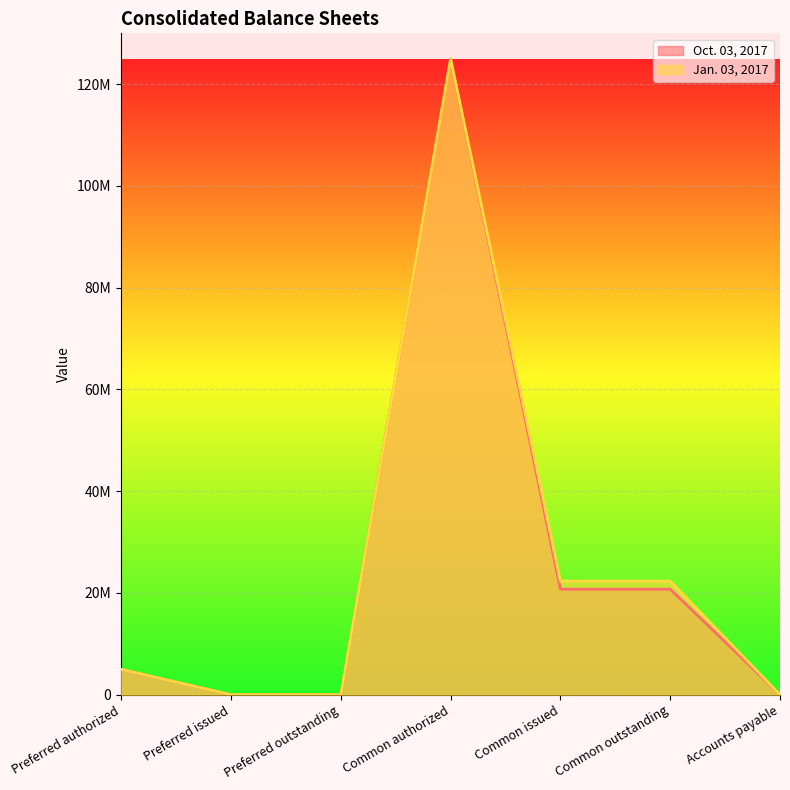

Reading left to right, list all the values displayed in this chart.

Oct. 03, 2017: Preferred authorized=5000000	Preferred issued=0	Preferred outstanding=0	Common authorized=125000000	Common issued=20746000	Common outstanding=20746000	Accounts payable=3816
Jan. 03, 2017: Preferred authorized=5000000	Preferred issued=0	Preferred outstanding=0	Common authorized=125000000	Common issued=22332000	Common outstanding=22332000	Accounts payable=5782